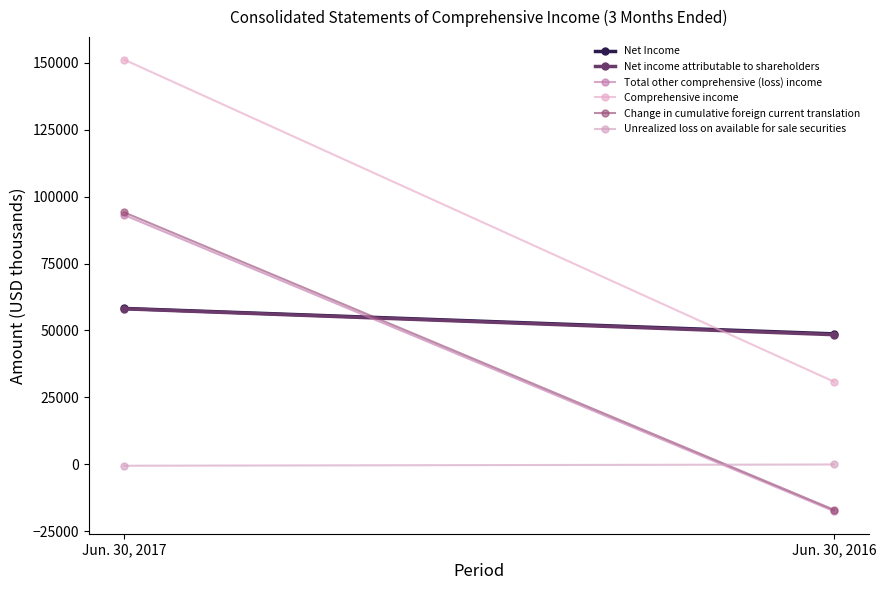

Count the Total other comprehensive (loss) income values in the range -17559 to 93125.

2